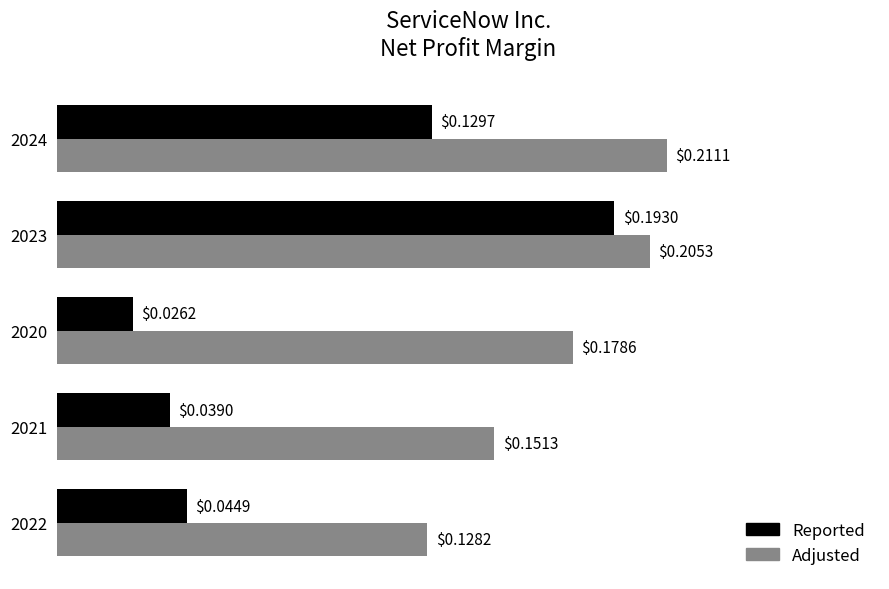

What is the total value across all series at 2023?

0.4